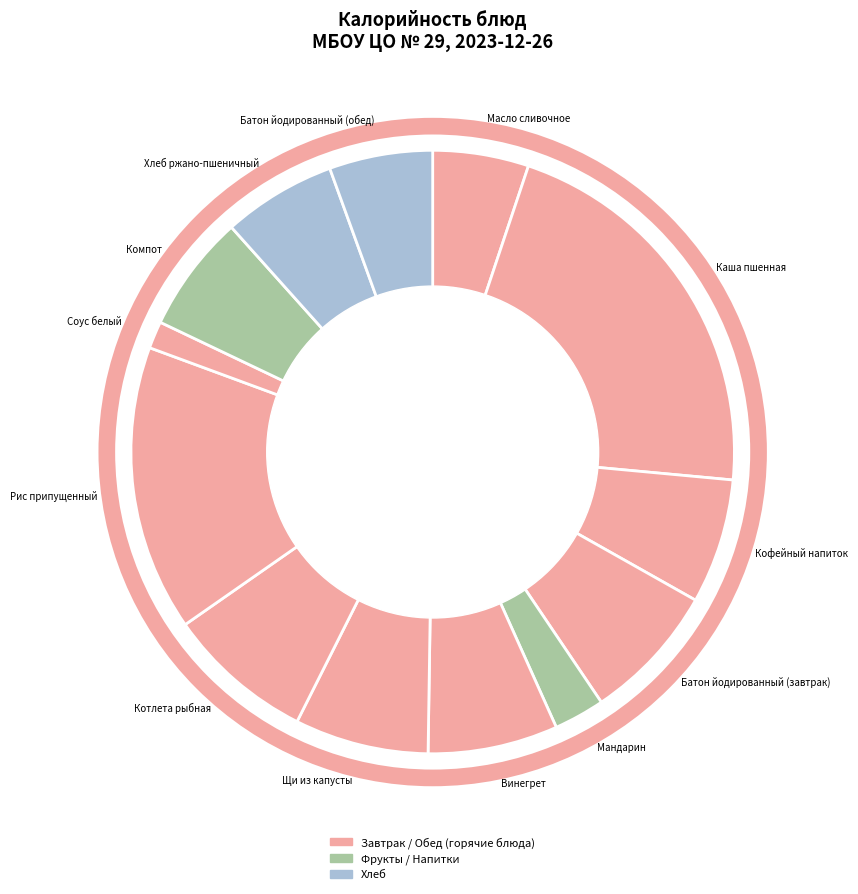

Which slice is the largest?

Каша пшенная